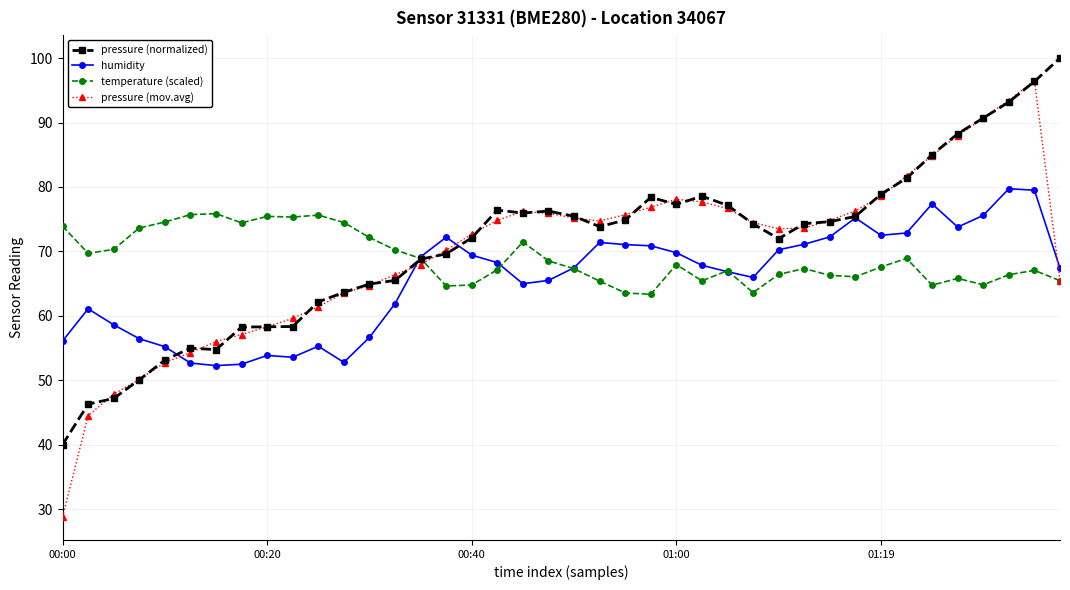

True or false: temperature (scaled) has more than 0 interior local peaks.

True